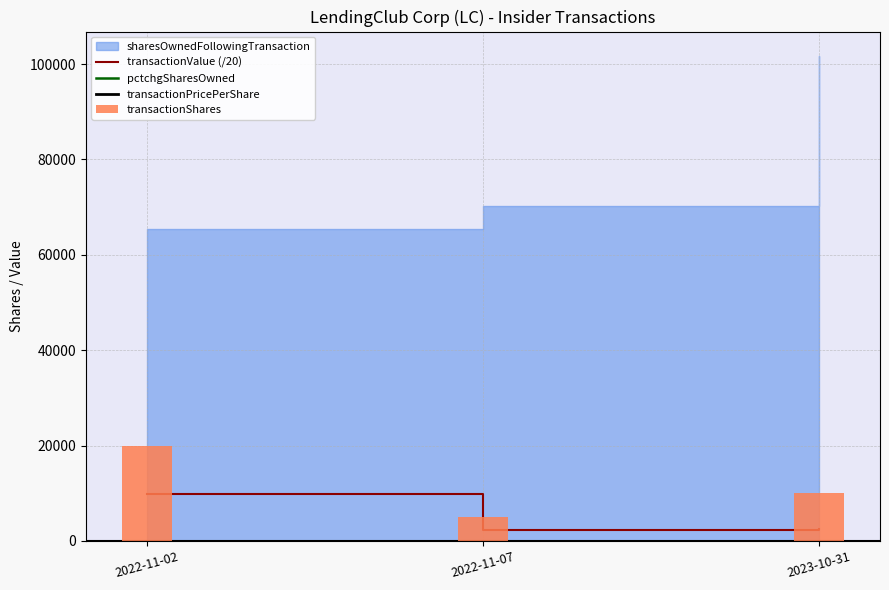

The value of transactionValue (/20) at 2022-11-02 is 3299.2. True or false?

False